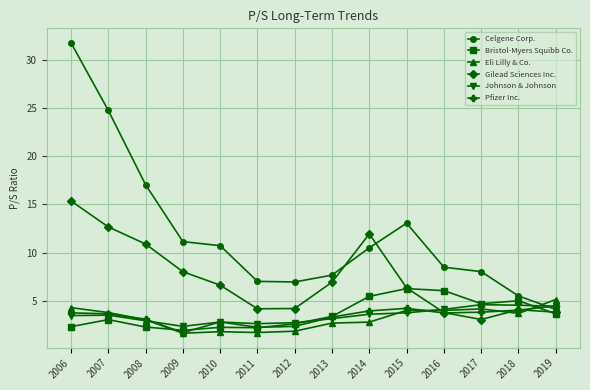

Where is the first local maximum for Gilead Sciences Inc.?

2014